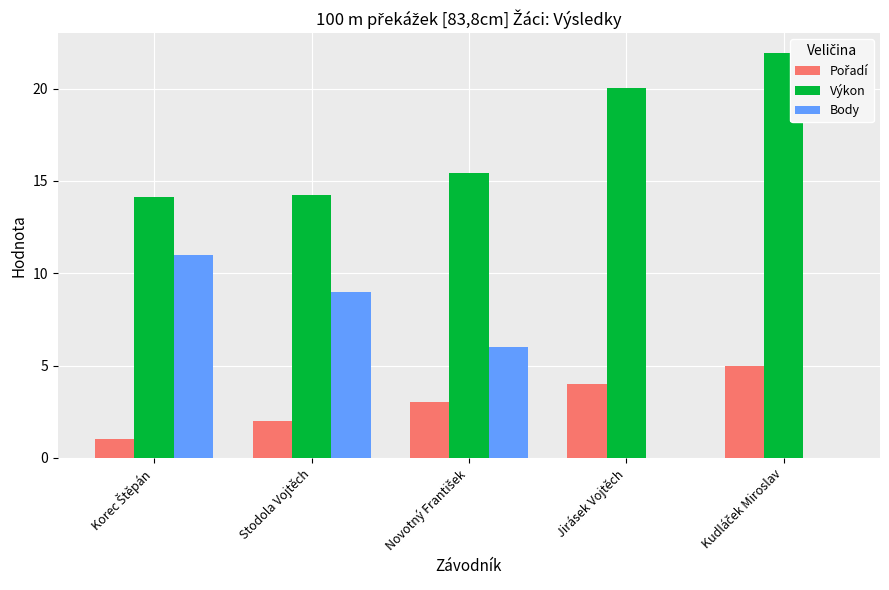

What is the maximum value shown in the chart?

21.9